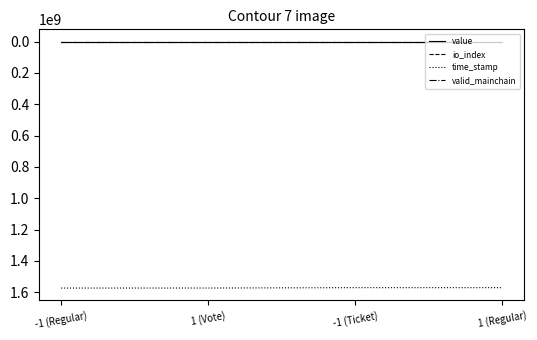

True or false: valid_mainchain and time_stamp intersect in this chart.

False